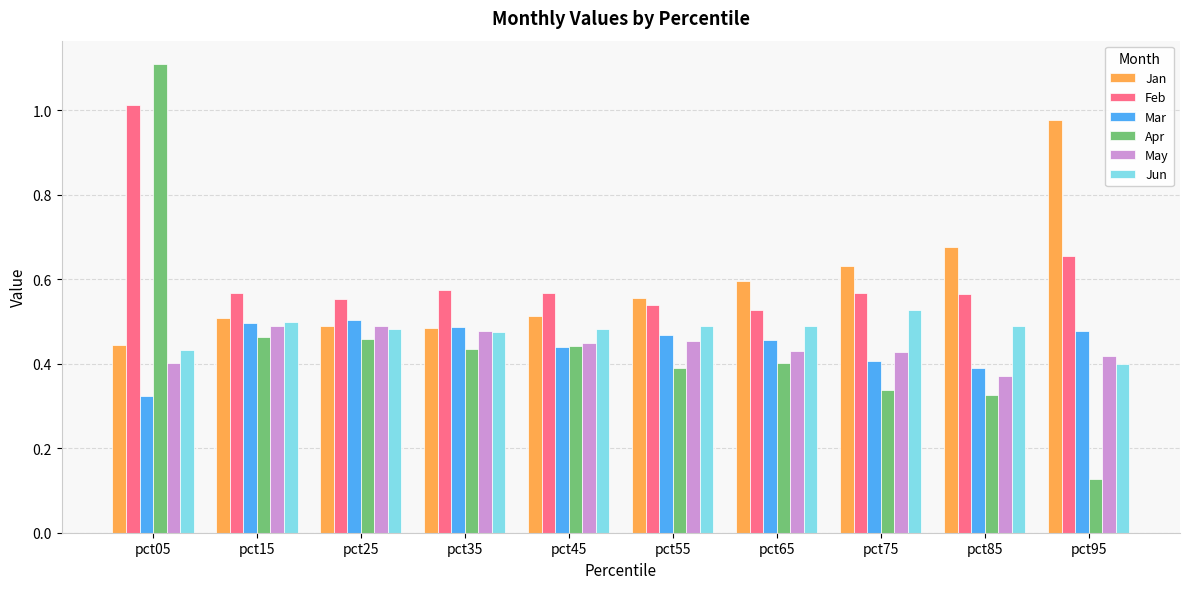

True or false: Mar has a value of 0.8 at pct95.

False